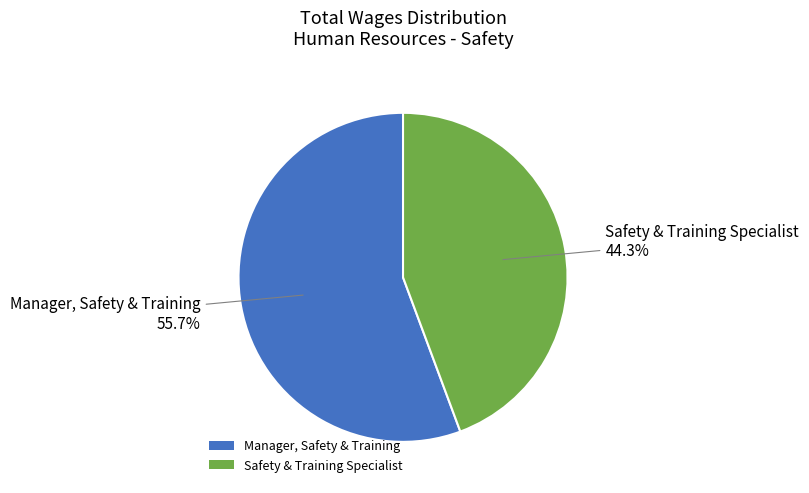

Is it true that Manager, Safety & Training is 61% of the pie?

False